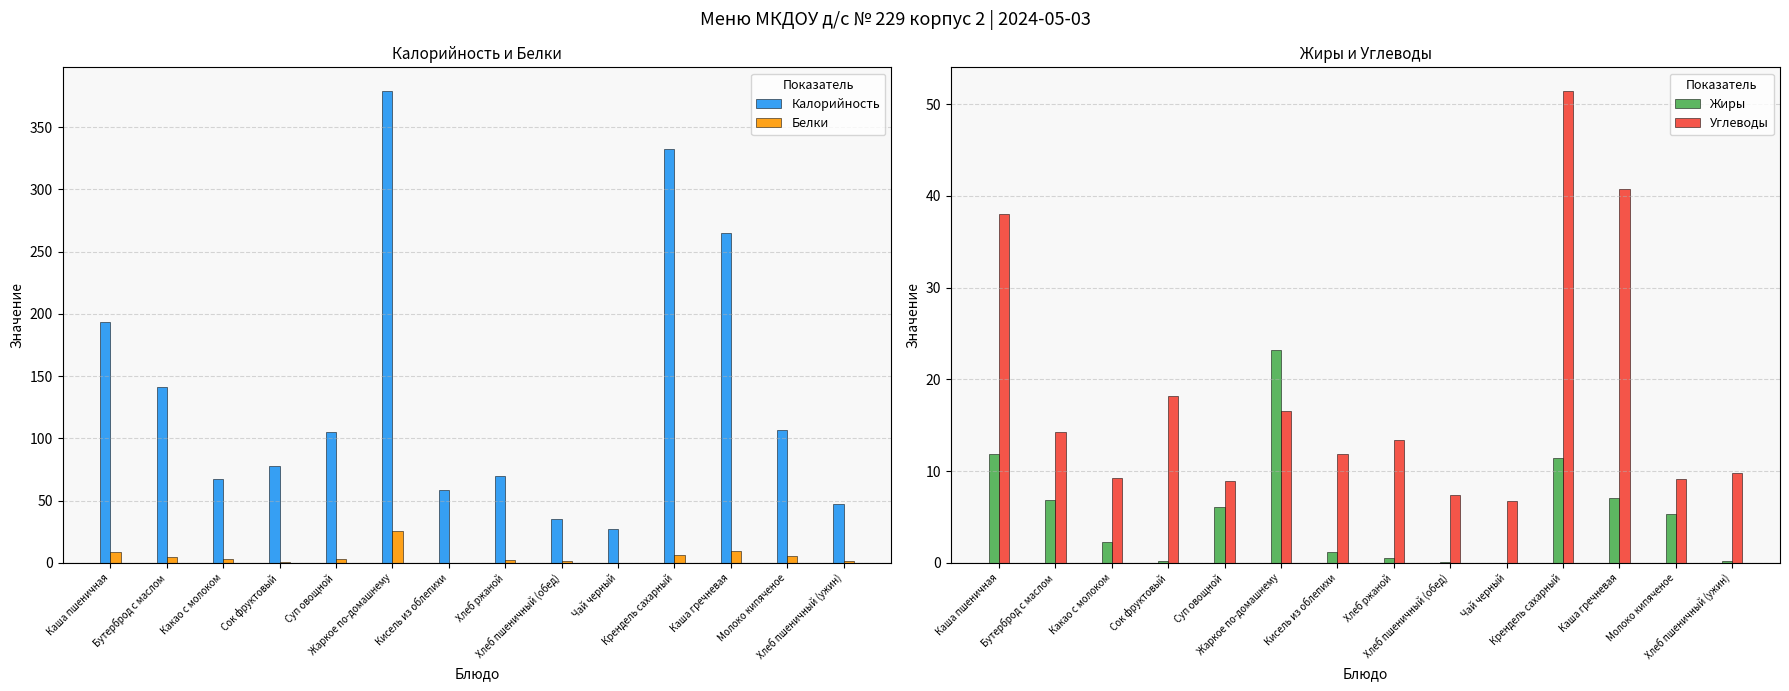

What is the spread (max minus min) of values at Сок фруктовый?

77.2